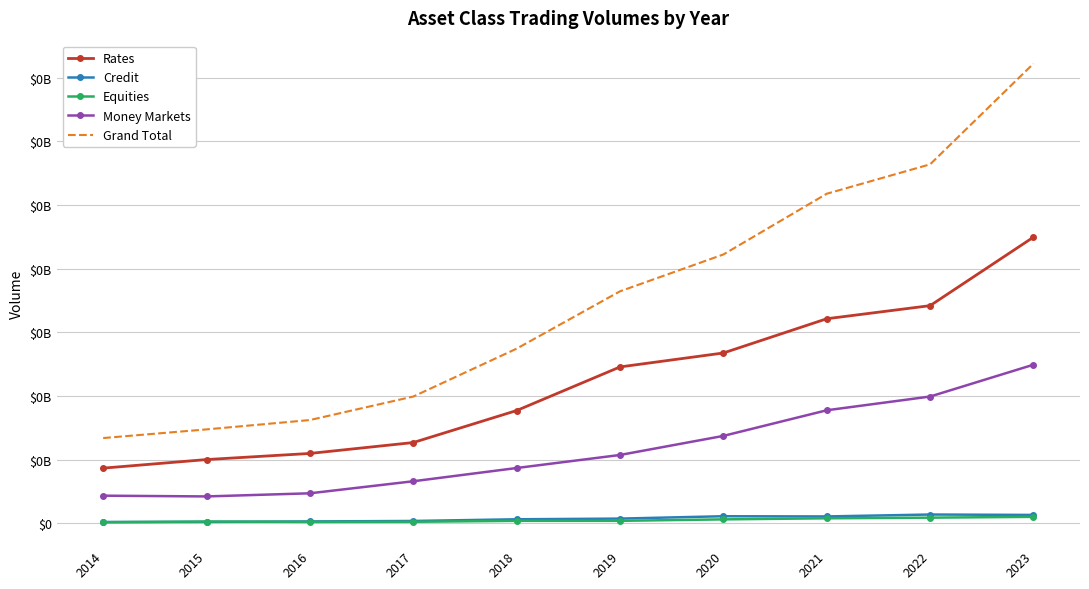

True or false: Credit and Grand Total intersect in this chart.

False